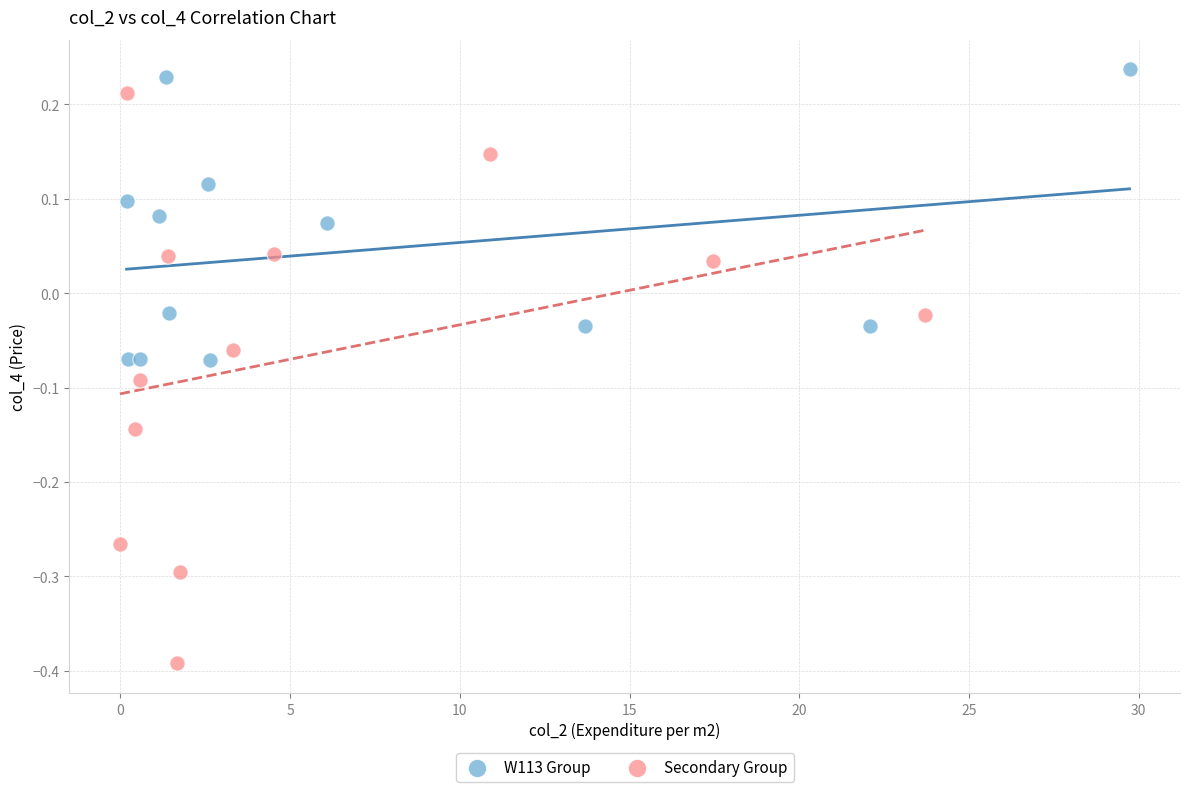

Which series reaches the maximum Y coordinate?

W113 Group